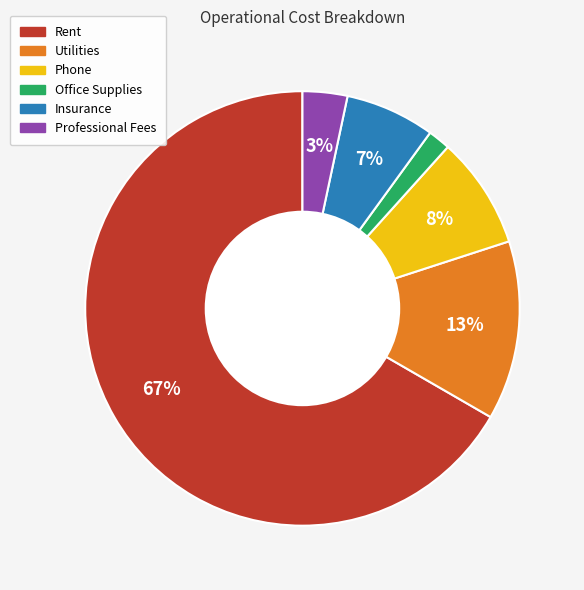

Is there any slice that represents more than half of the pie?

Yes